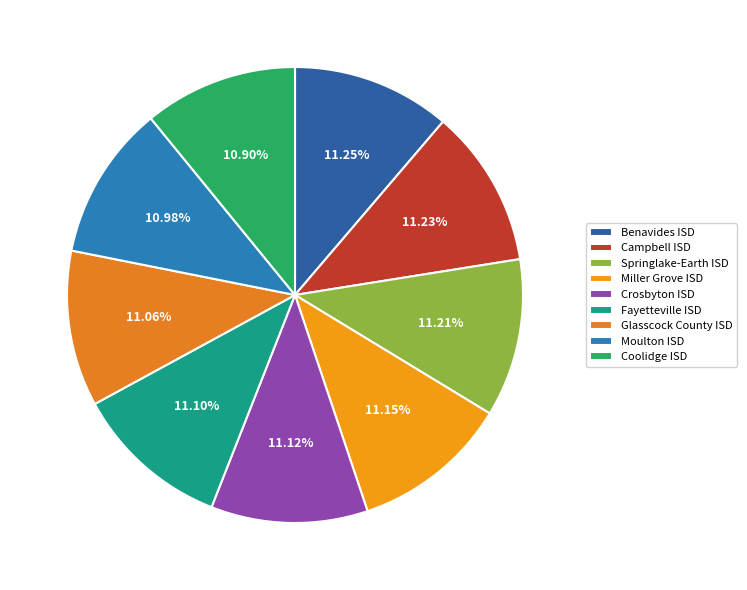

To the nearest percent, what is the average slice percentage?

11%